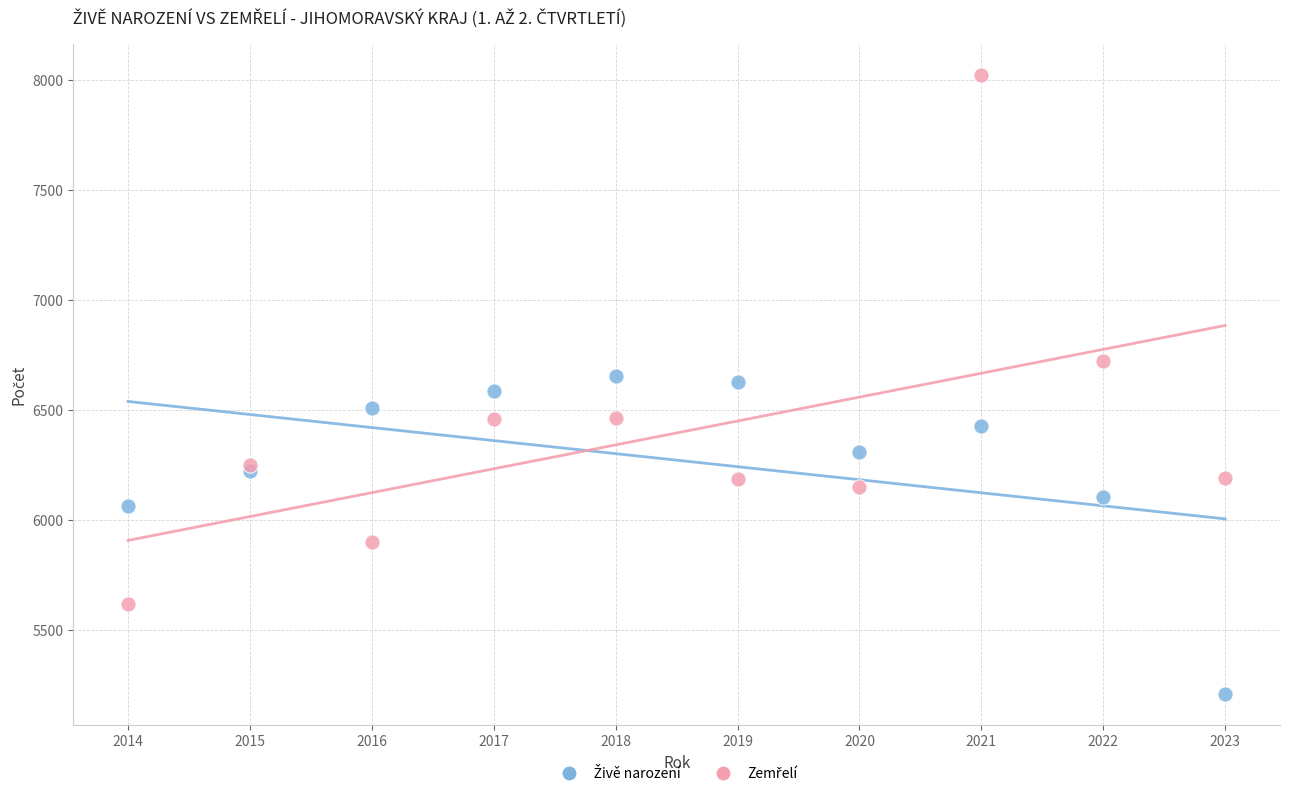

What is the X range (max minus min) for the scatter plot?

9